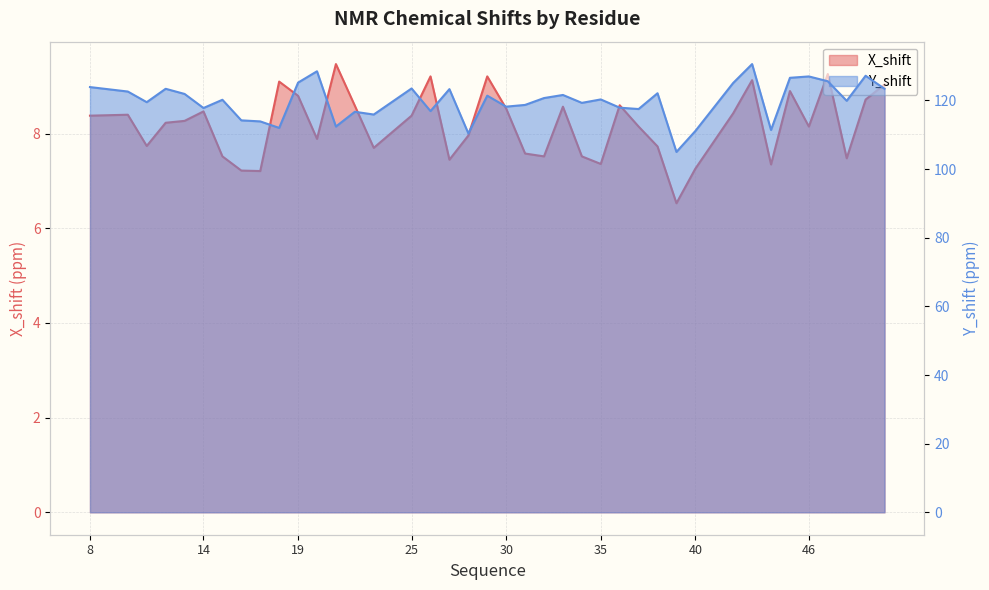

What is the difference between the maximum and minimum values in the Y_shift series?

25.6